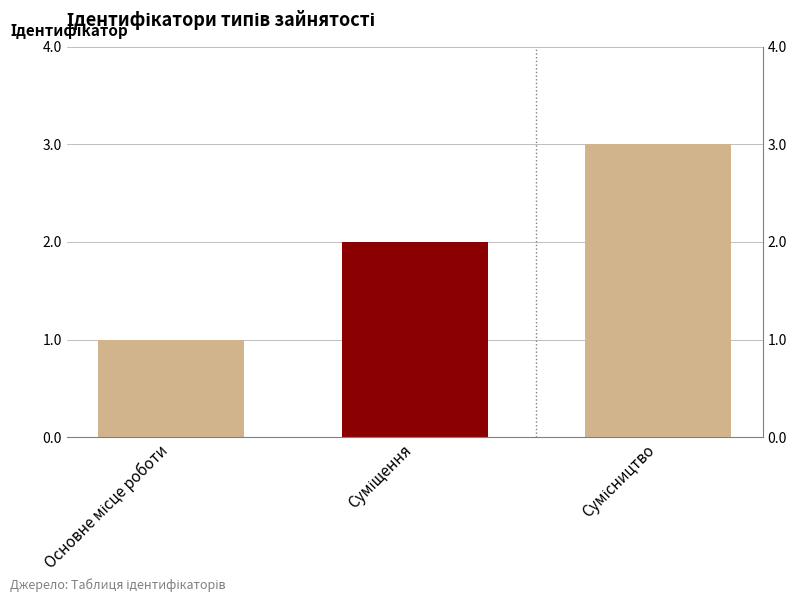

Reading right to left, what are all the values shown in this chart?

3	2	1